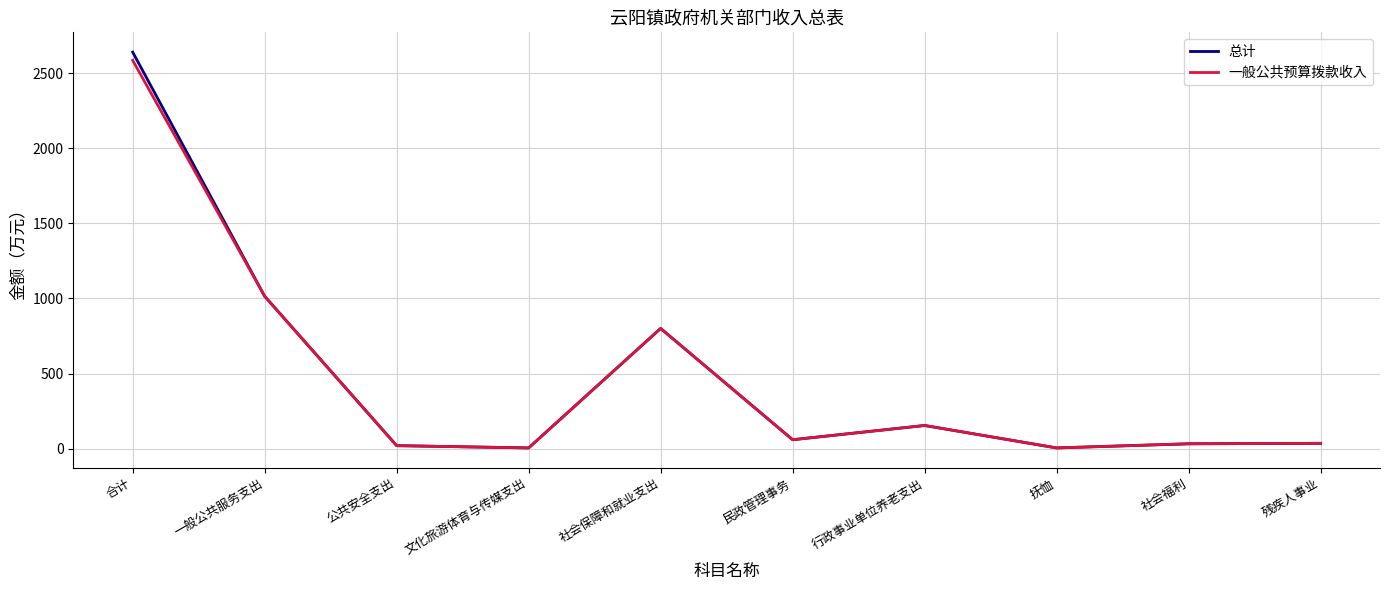

What value does the 总计 series have at 文化旅游体育与传媒支出?

5.0